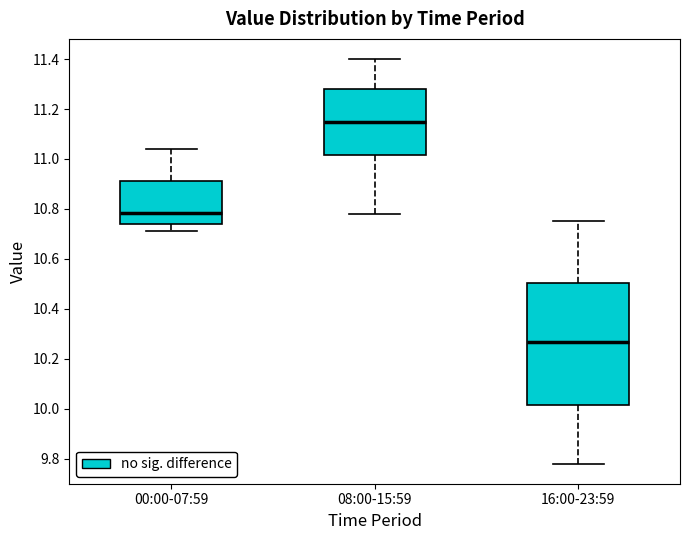

Where is the lower edge of the box for 00:00-07:59 on the y-axis? The values are not printed on the chart, so give them approximately, as read against the axis.

10.74